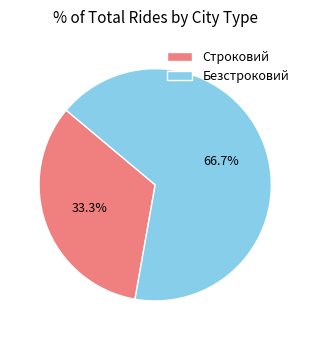

Combined, what portion of the pie is Строковий and Безстроковий?

100.0%